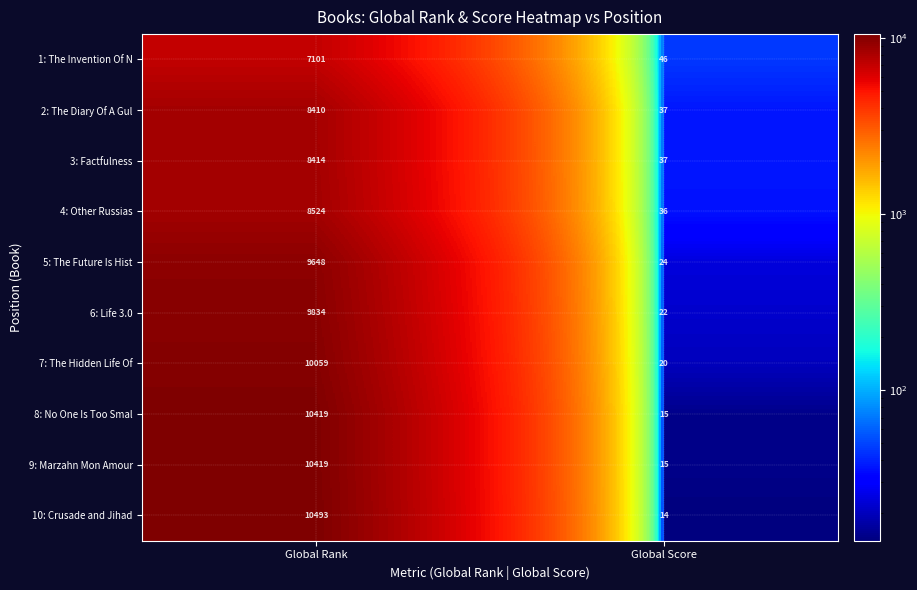

Is it true that 9: Marzahn Mon Amour equals 25 at Global Score?

False